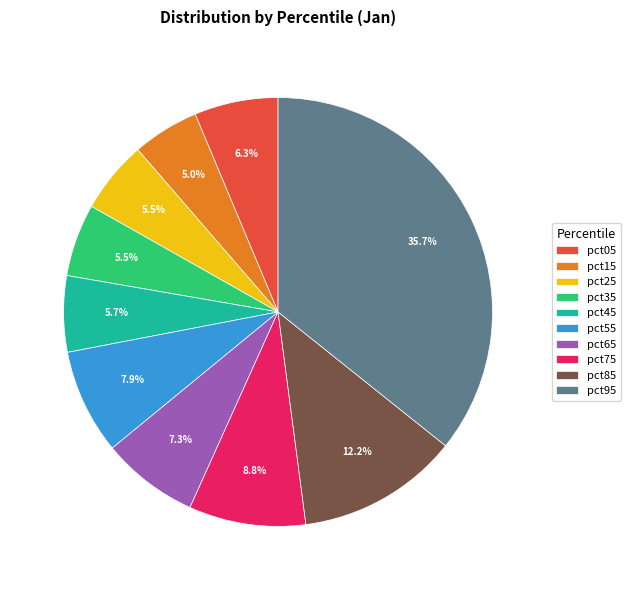

To the nearest percent, what is the difference between the pct15 and pct85 slice percentages?

7%